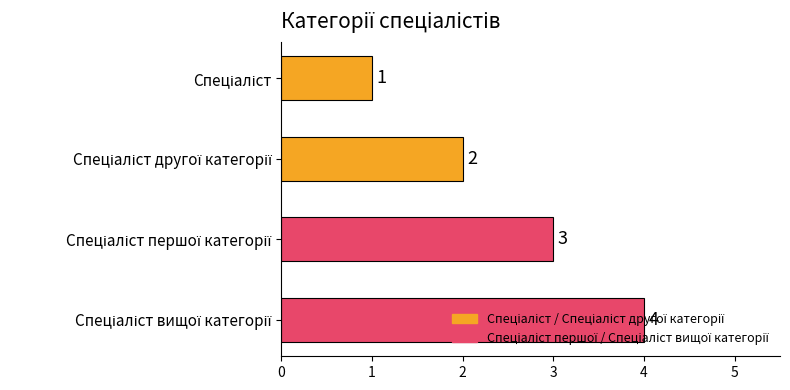

How many data points are less than 3?

2